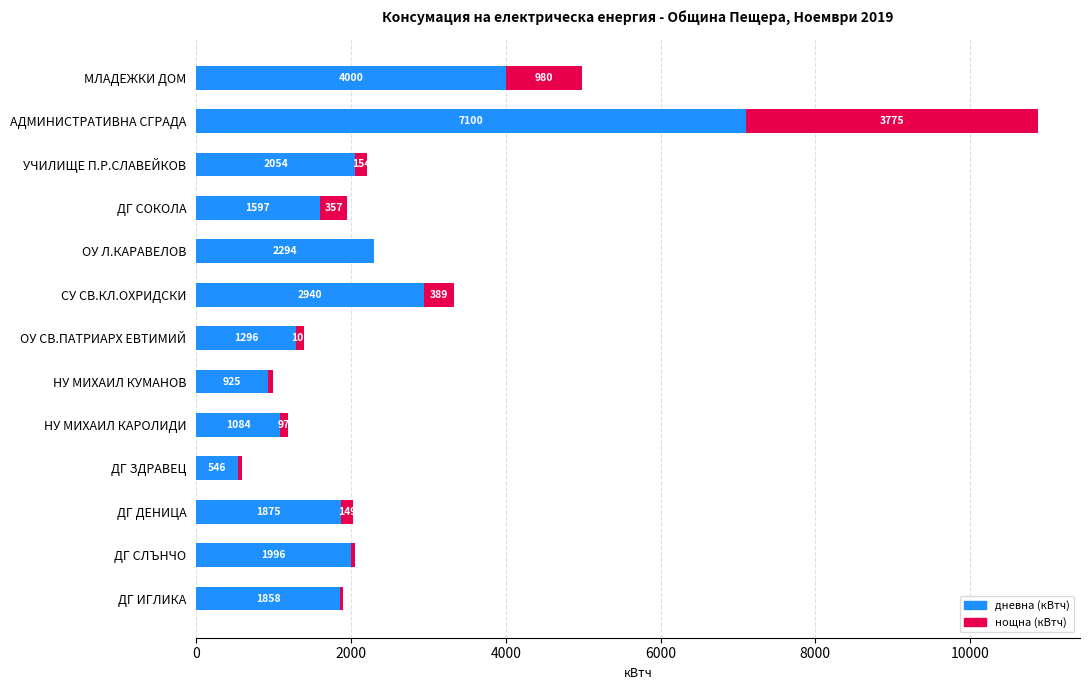

True or false: дневна (кВтч) has a value of 2567 at ДГ СОКОЛА.

False